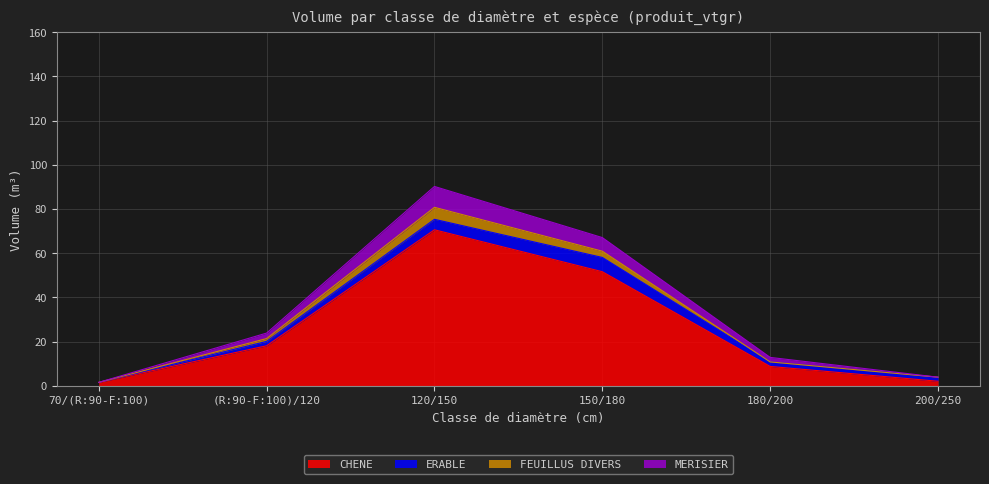

Rank the categories by CHENE value from highest to lowest.

120/150, 150/180, (R:90-F:100)/120, 180/200, 200/250, 70/(R:90-F:100)